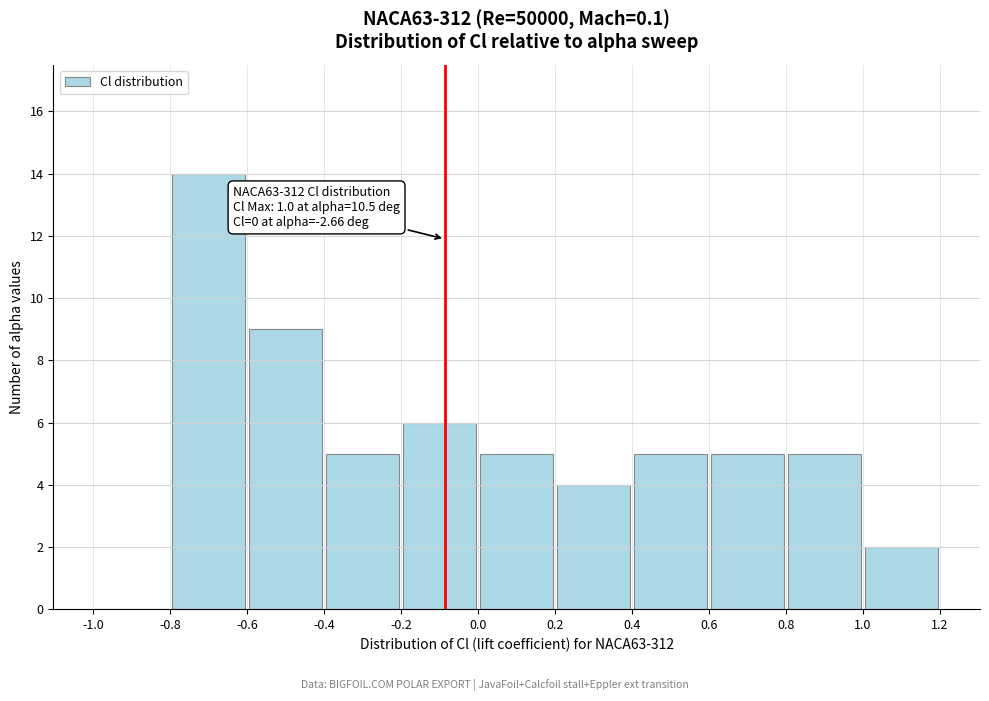

Over which range of the x-axis is the bar tallest?

-0.8 to -0.6